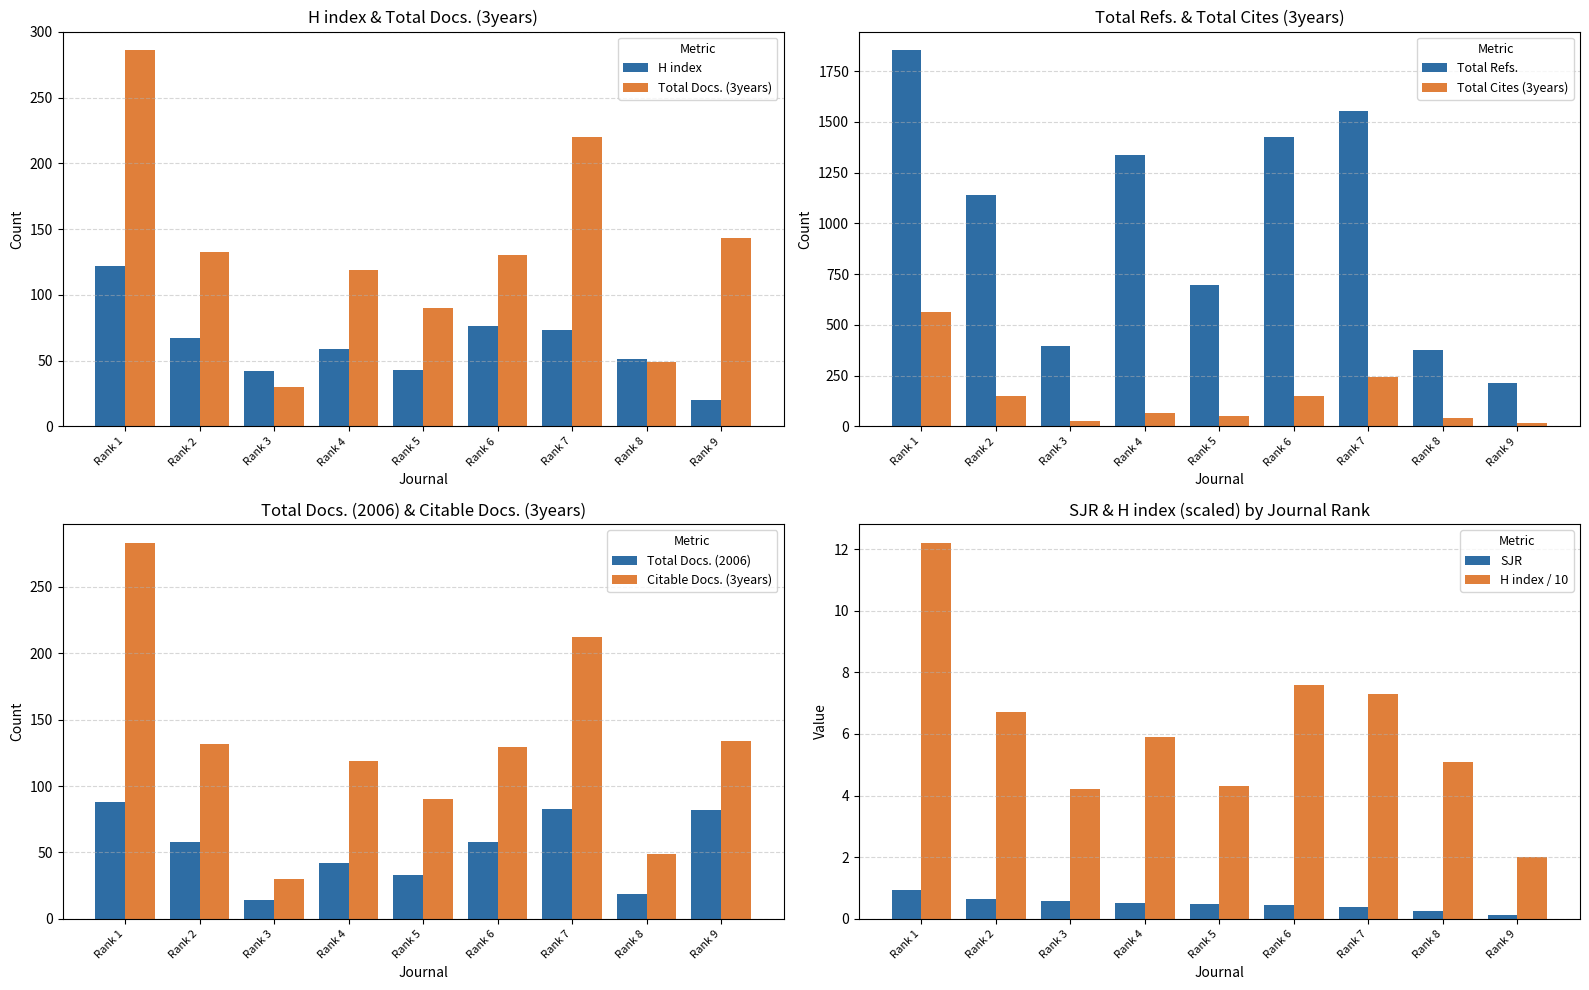

Rank the series by their maximum value, from lowest to highest.

H index, Total Docs. (3years)